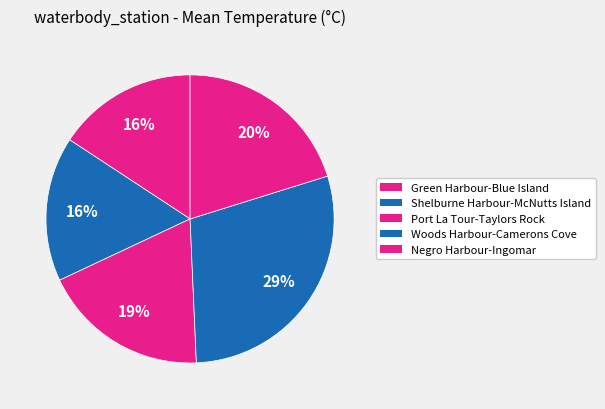

To the nearest percent, what percentage of the pie is Shelburne Harbour-McNutts Island?

16%